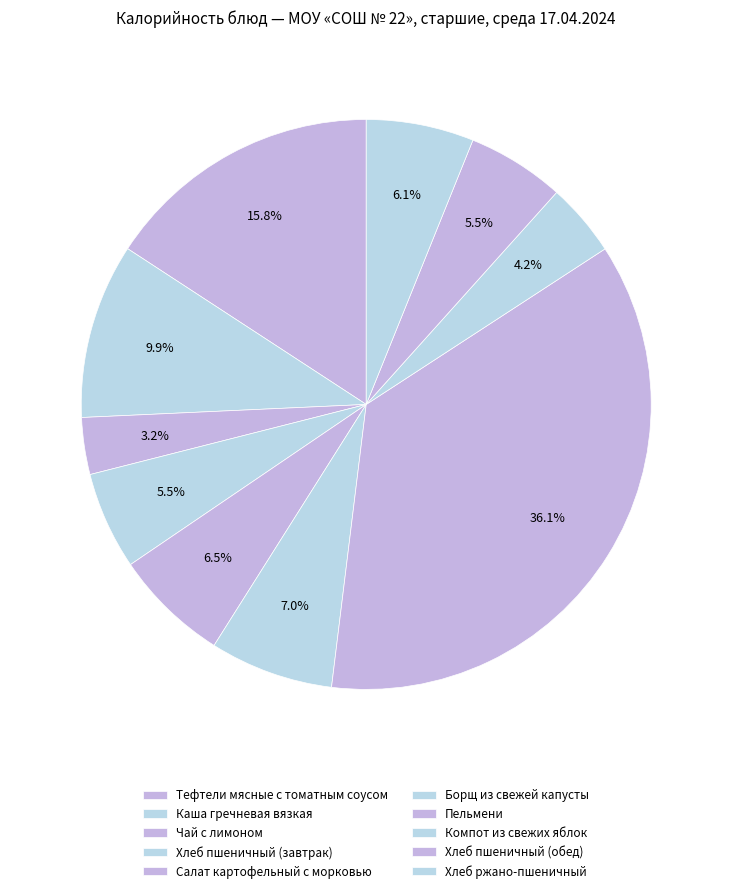

How many segments does this pie chart have?

10